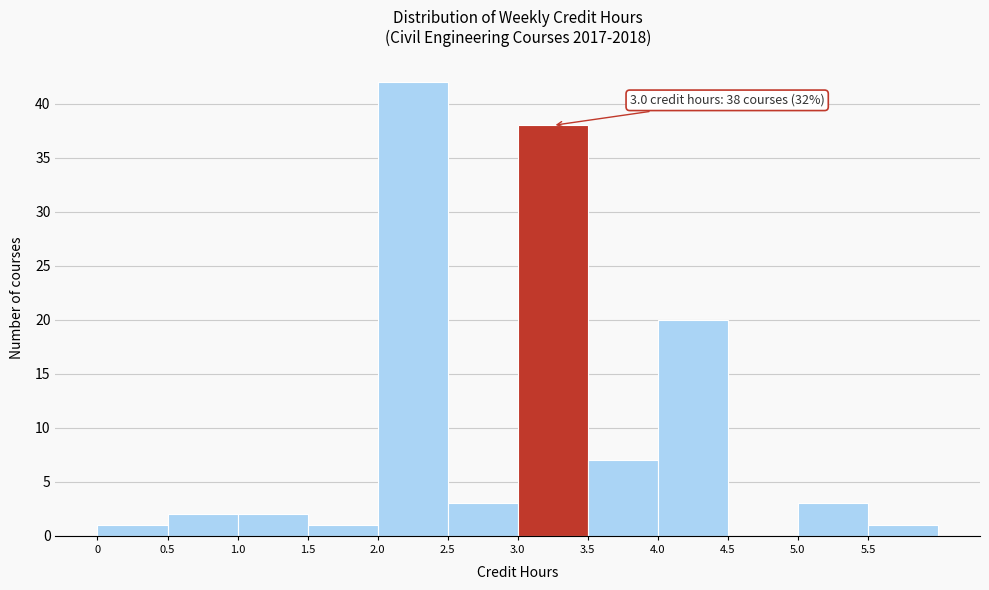

Which range on the x-axis has the tallest bar?

2.0 to 2.5